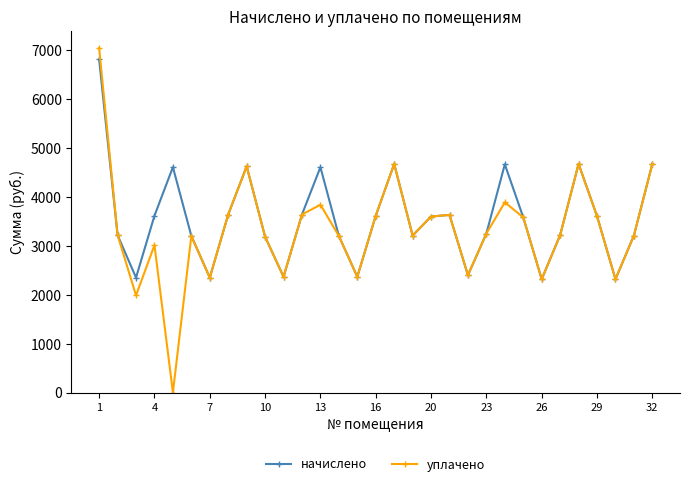

What is the greatest value displayed?

7050.0